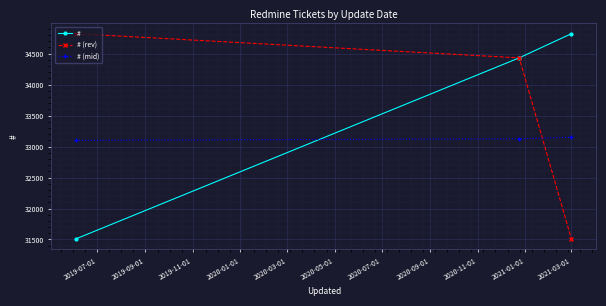

What is the lowest value of the # (mid) series?

33100